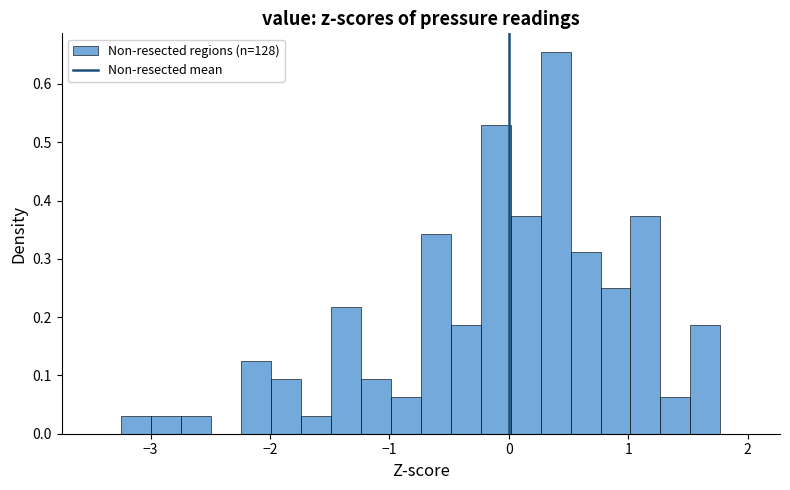

Read against the x-axis, roughly where is the centre of the tallest bar?

0.4